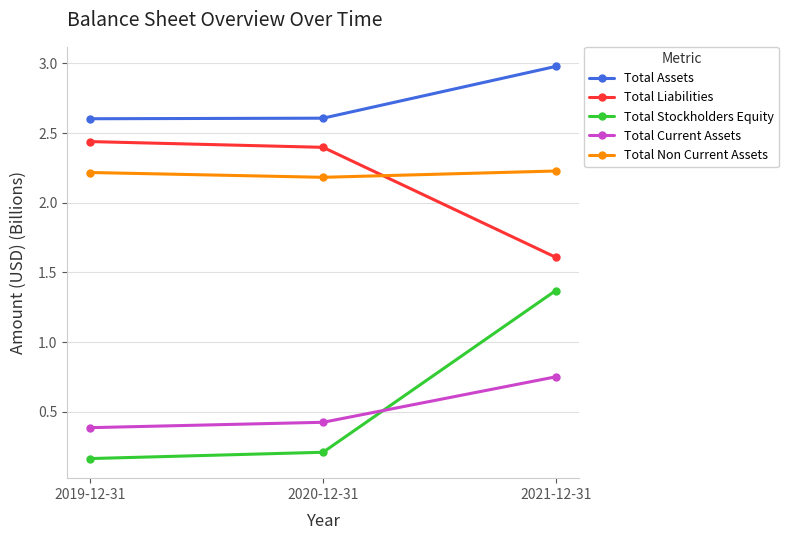

Is it true that Total Assets equals 3.4 at 2019-12-31?

False